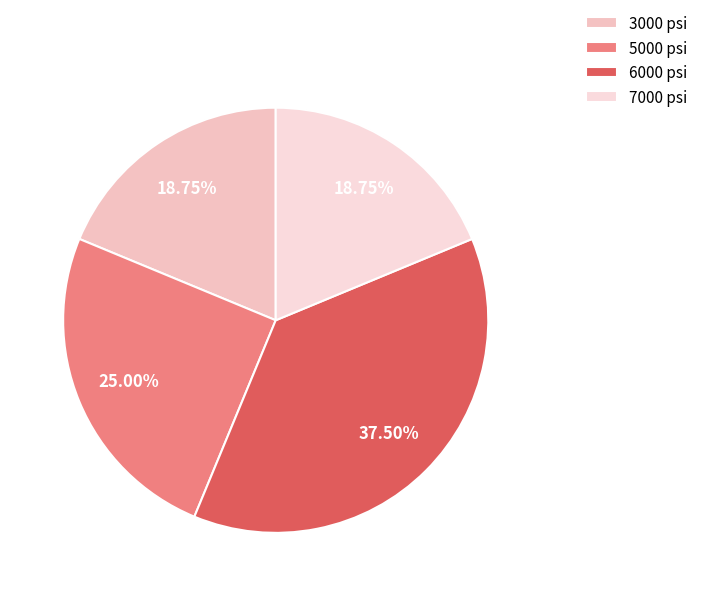

Count the number of slices in the pie.

4